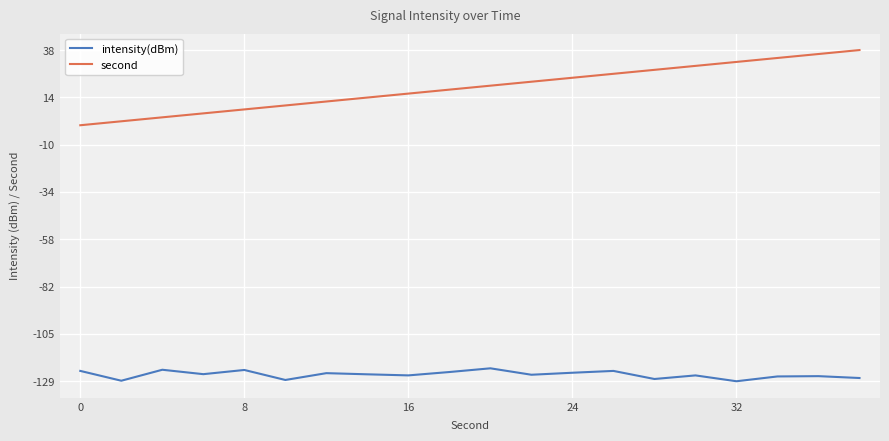

Does the chart display data point markers on the line(s)?

Yes